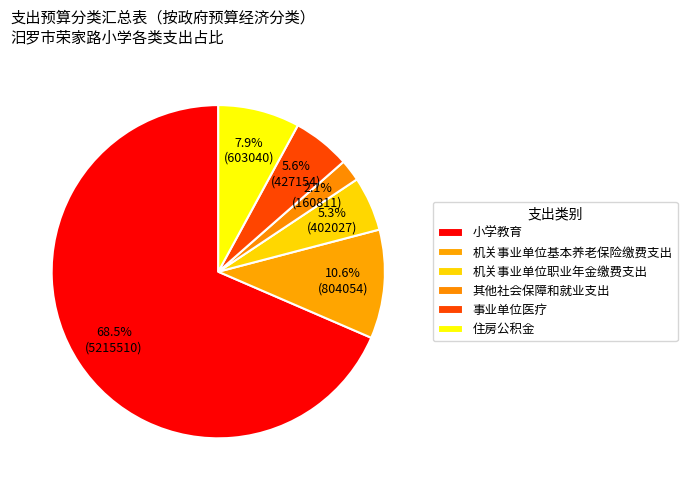

Which slice is the largest?

小学教育